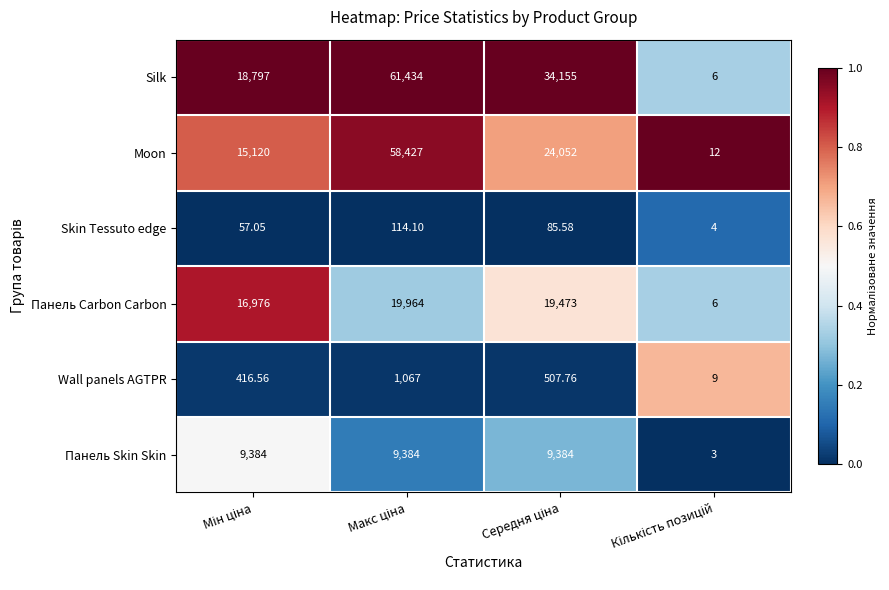

List the series in order of their peak value, lowest first.

Skin Tessuto edge, Wall panels AGTPR, Панель Skin Skin, Панель Carbon Carbon, Moon, Silk